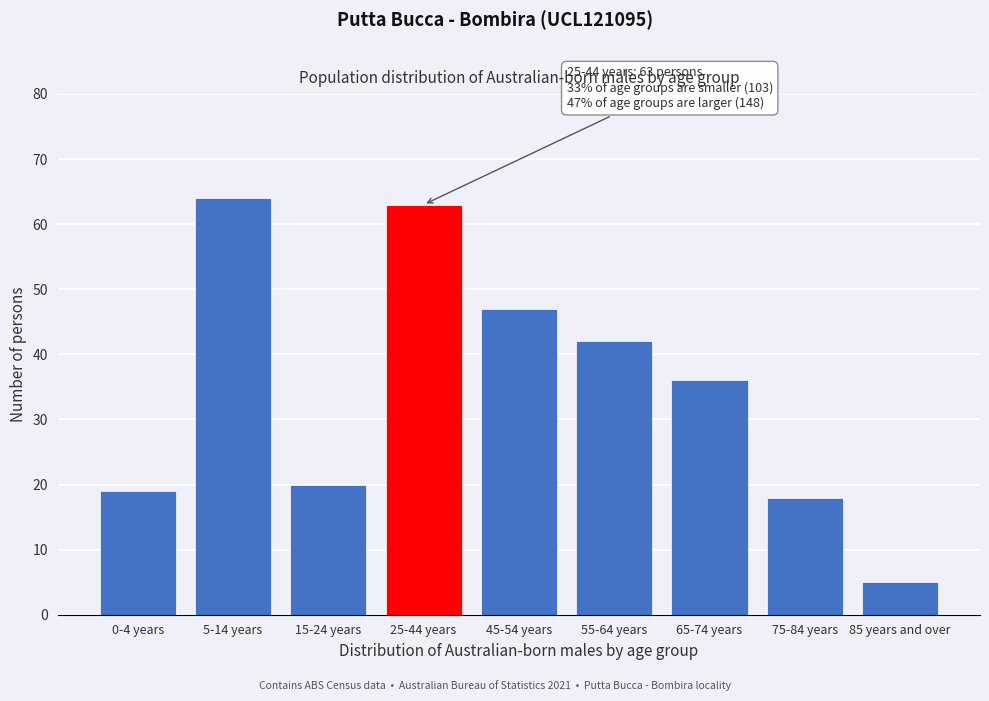

Reading right to left, what are all the values shown in this chart?

85 years and over=5	75-84 years=18	65-74 years=36	55-64 years=42	45-54 years=47	25-44 years=63	15-24 years=20	5-14 years=64	0-4 years=19